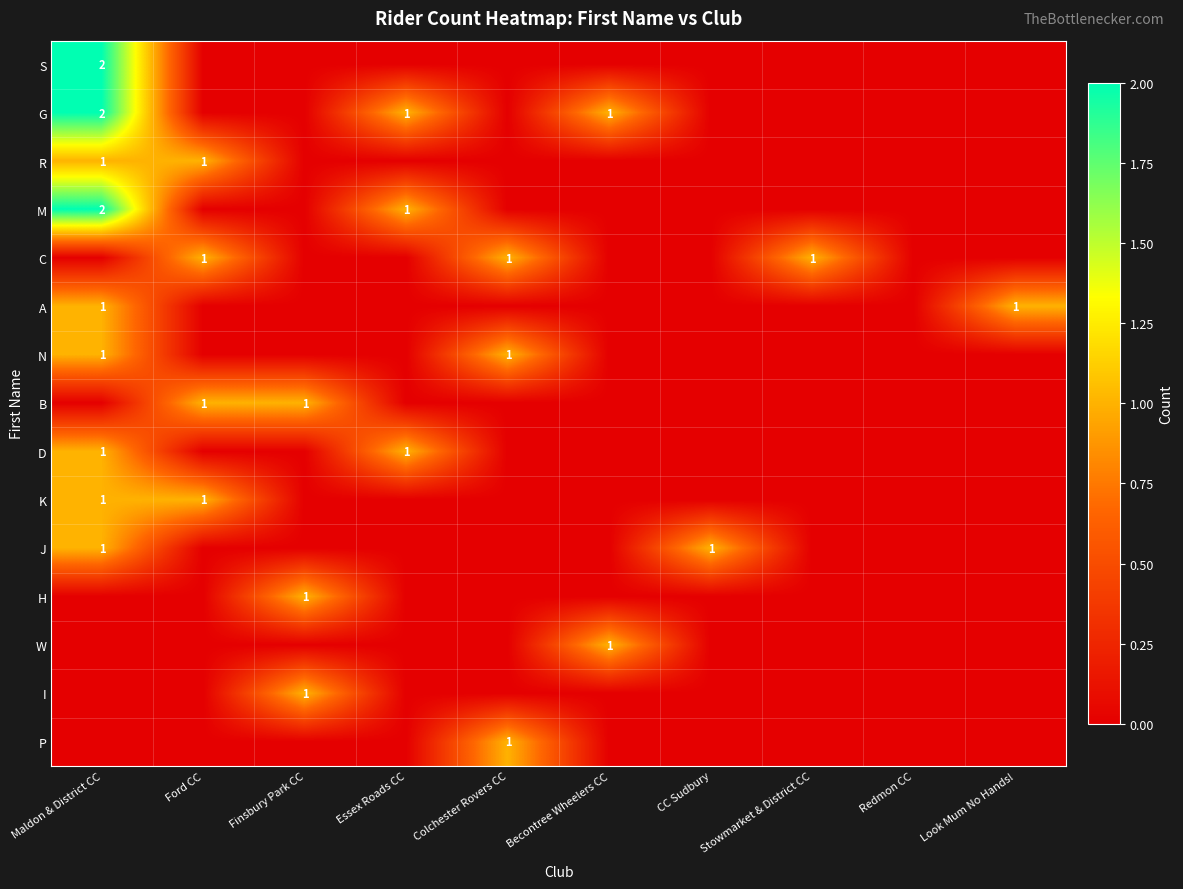

At which label is P closest to 0?

Maldon & District CC